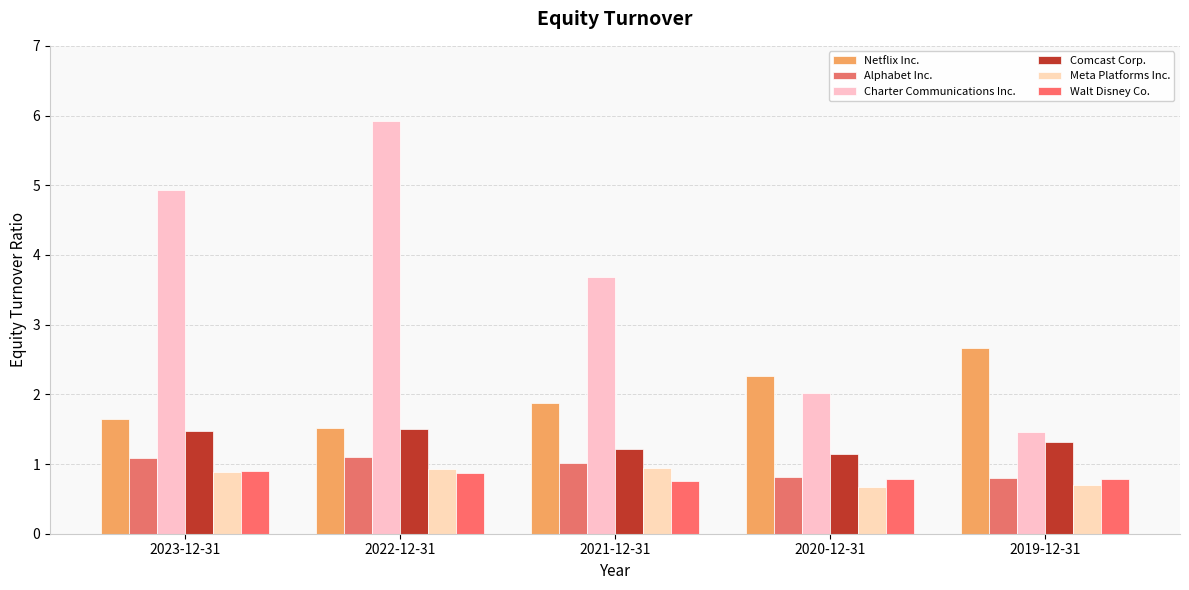

What position from the right is 2022-12-31?

4